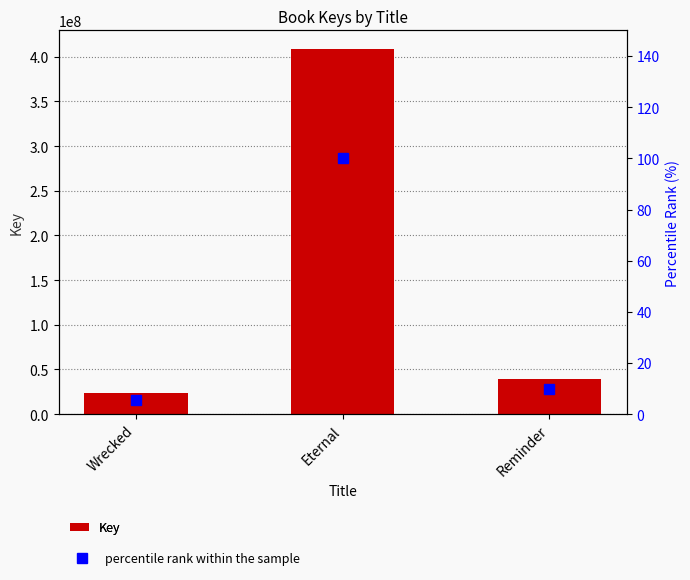

At which label is percentile rank within the sample closest to 52?

Reminder